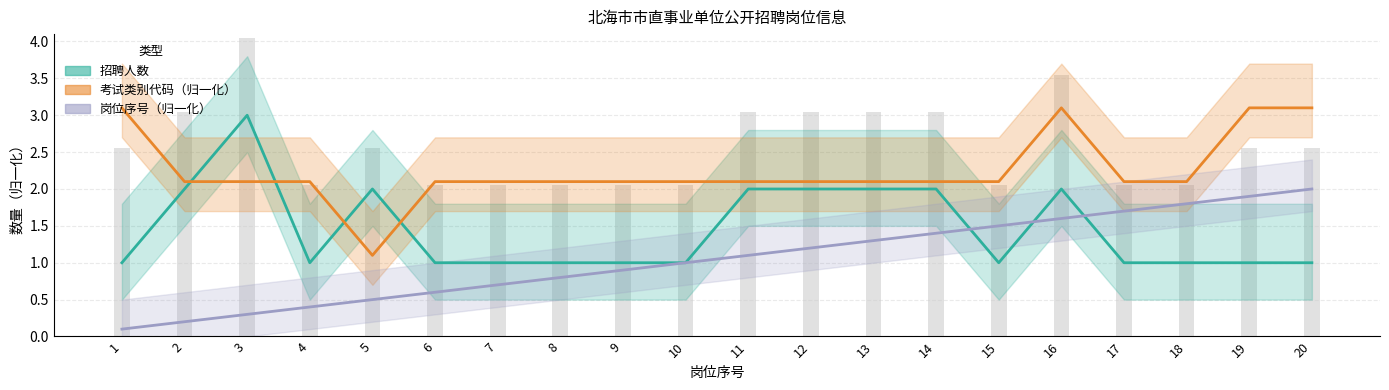

Rank the series by their maximum value, from highest to lowest.

考试类别代码（归一化）, 招聘人数, 岗位序号（归一化）